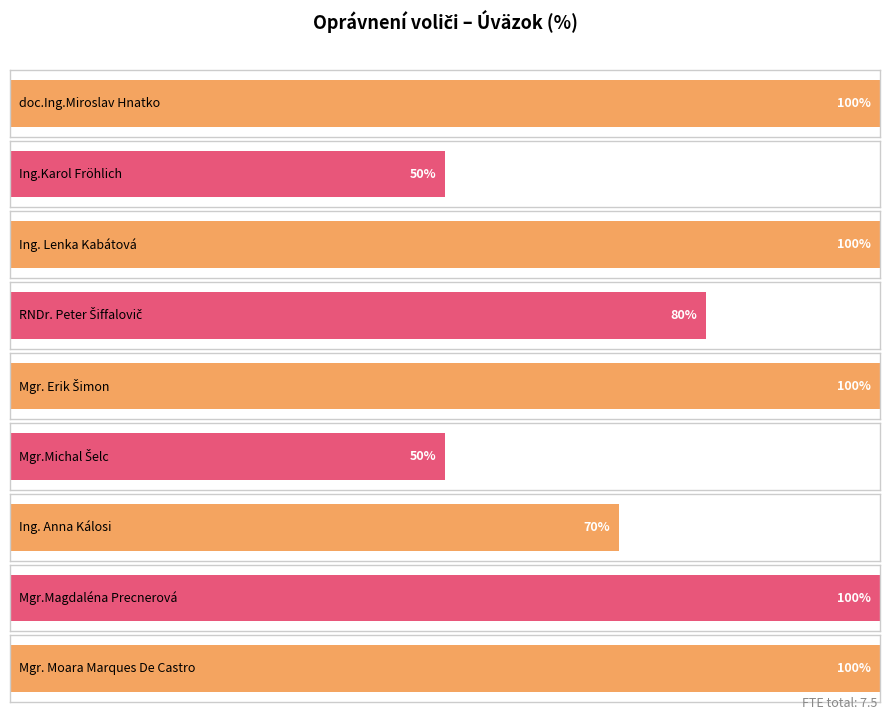

What value does the data have at doc.Ing.Miroslav Hnatko,PhD.?

100